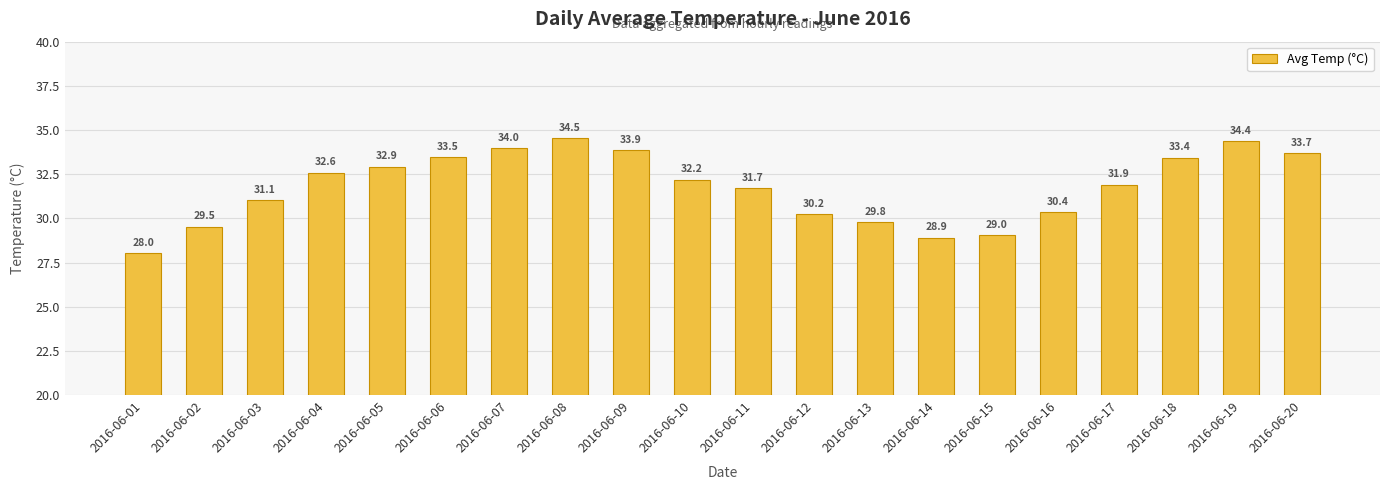

Which has a higher value, 2016-06-09 or 2016-06-07?

2016-06-07